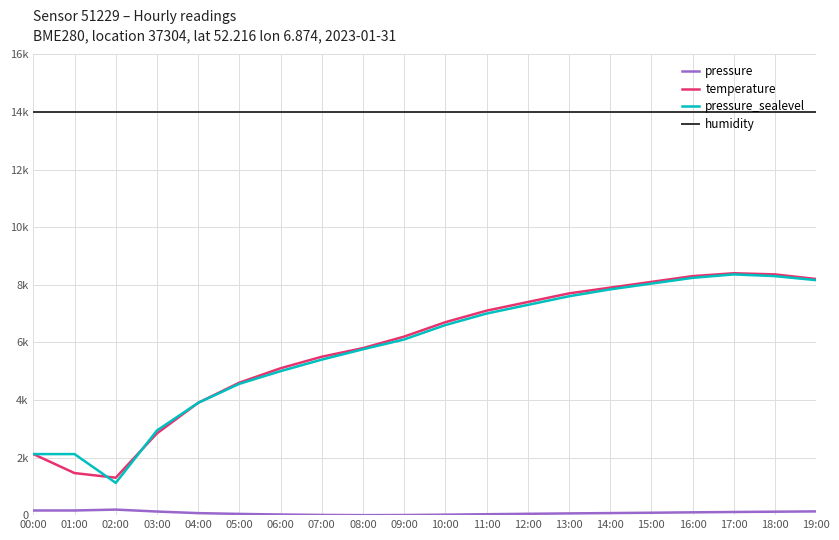

What is the sum of the humidity values at 12:00 and 03:00?

28000.0